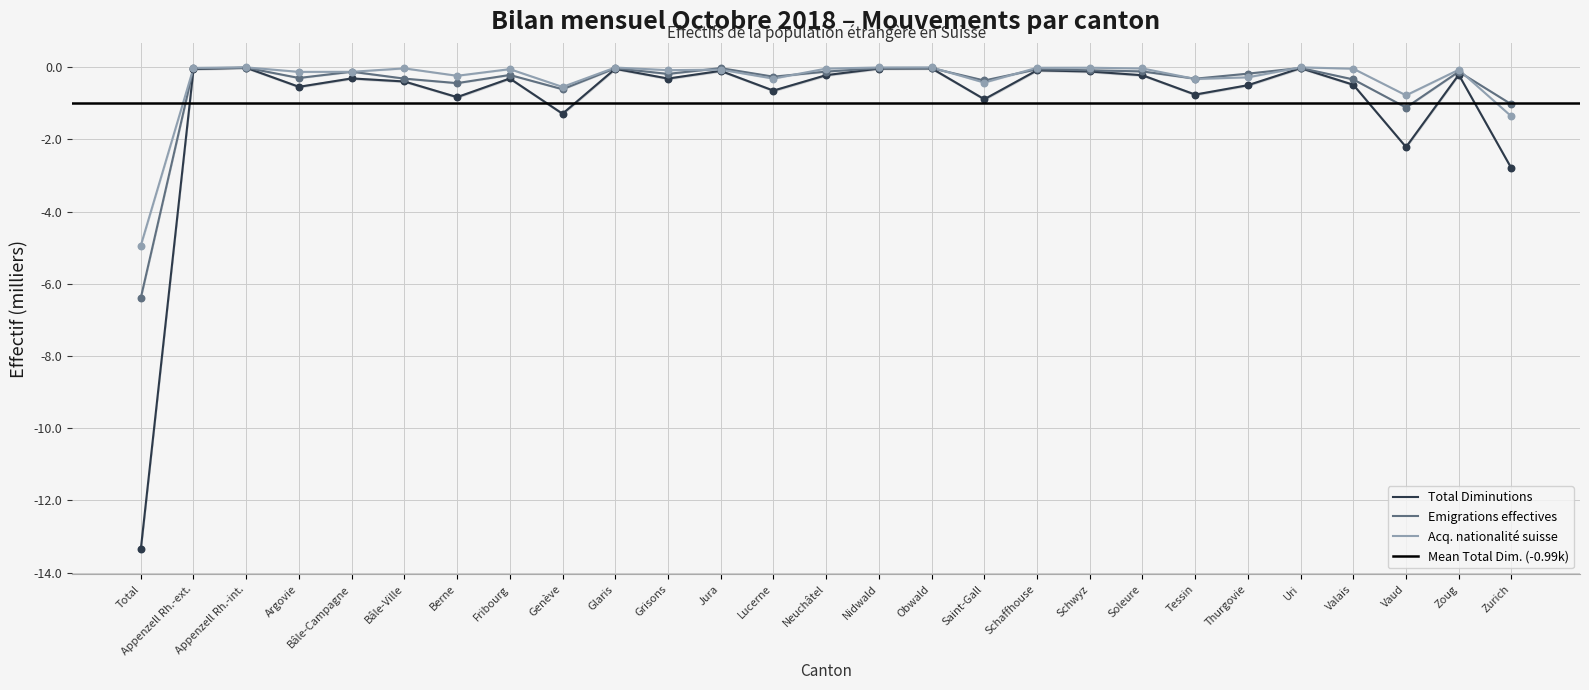

Is the value of Total Augmentations at Tessin greater than the value of Total Augm. (scaled) at Zoug?

No